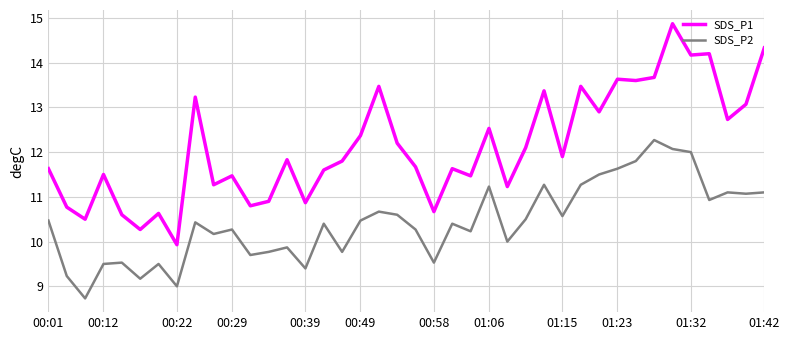

What is the minimum value for SDS_P1?

9.9